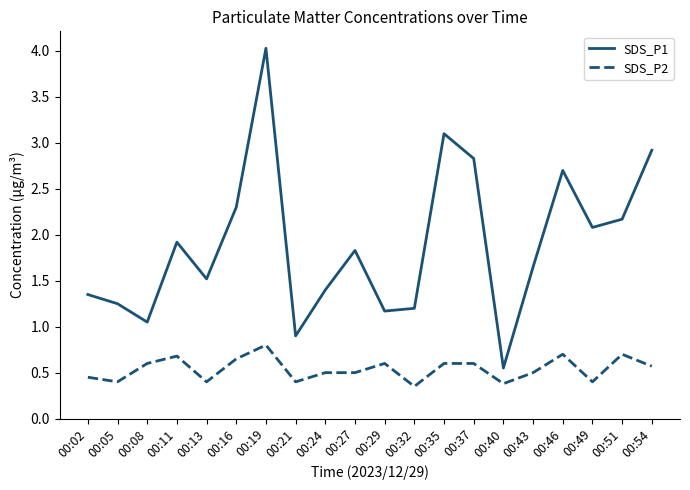

How many interior local valleys does the SDS_P1 series have?

6